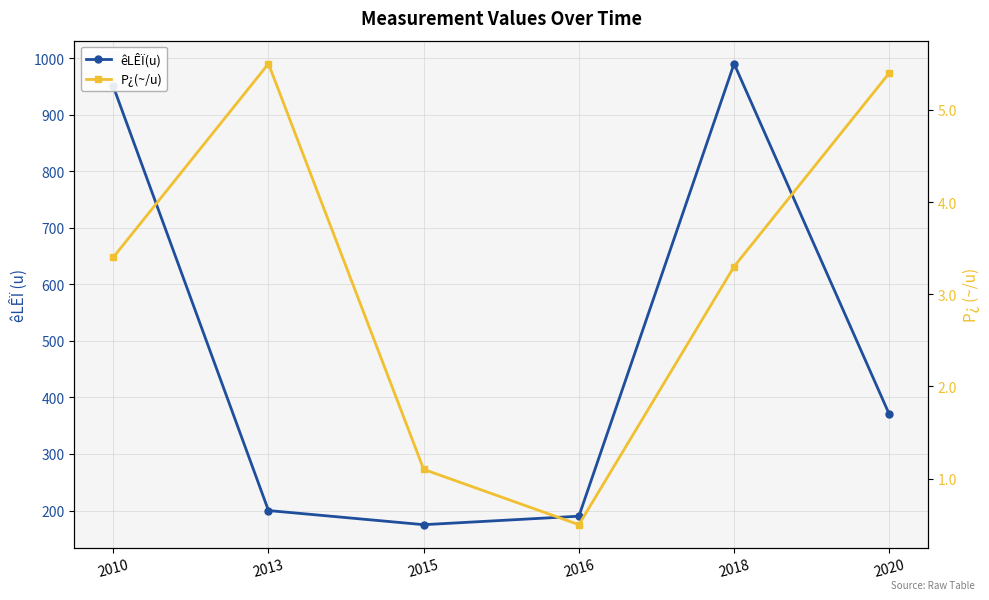

At which label does êLÊÏ(u) first exceed 370?

2010